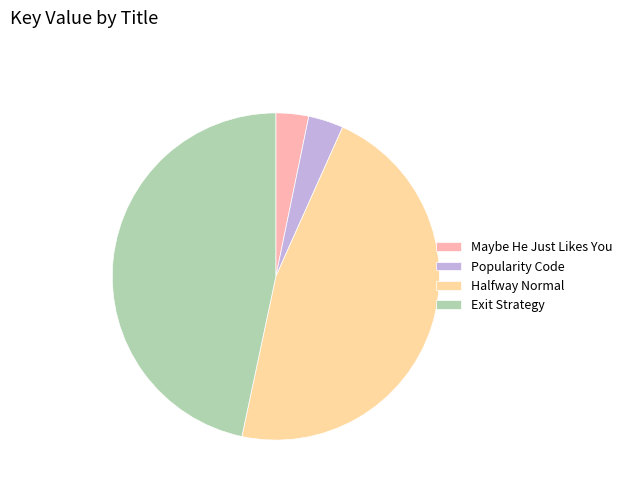

True or false: Exit Strategy accounts for 47% of the total.

True